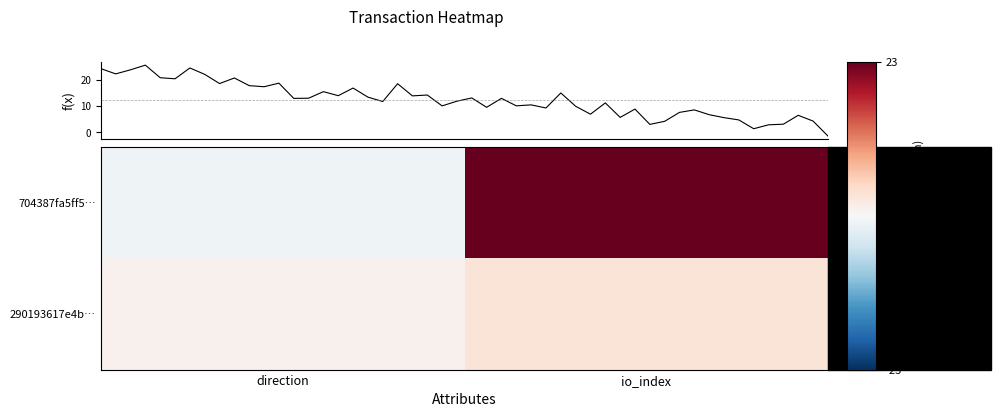

Which category has the highest value in the 290193617e4b… series?

io_index